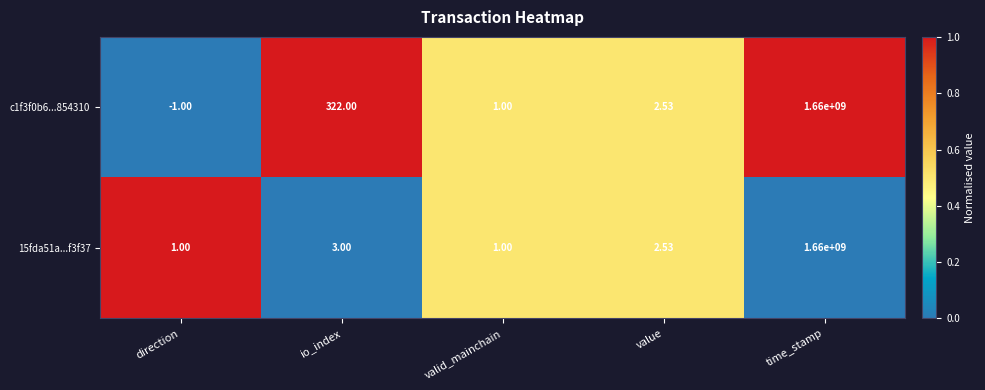

At which label does 15fda51a...f3f37 reach its peak?

time_stamp